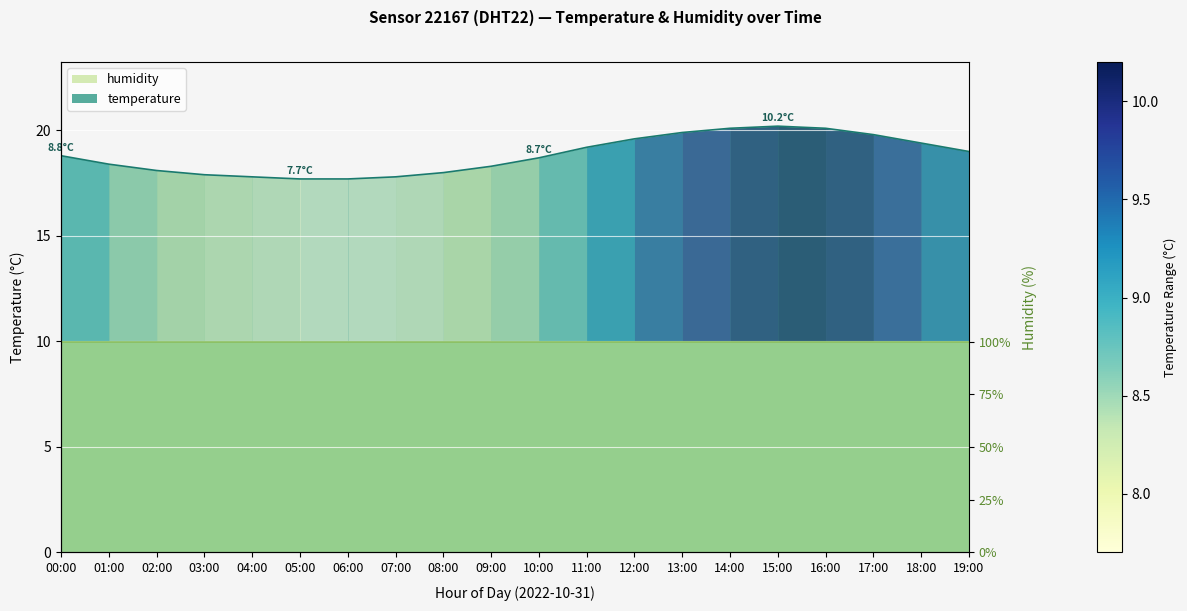

What is the ratio of the value at 03:00 to the value at 17:00?

0.9